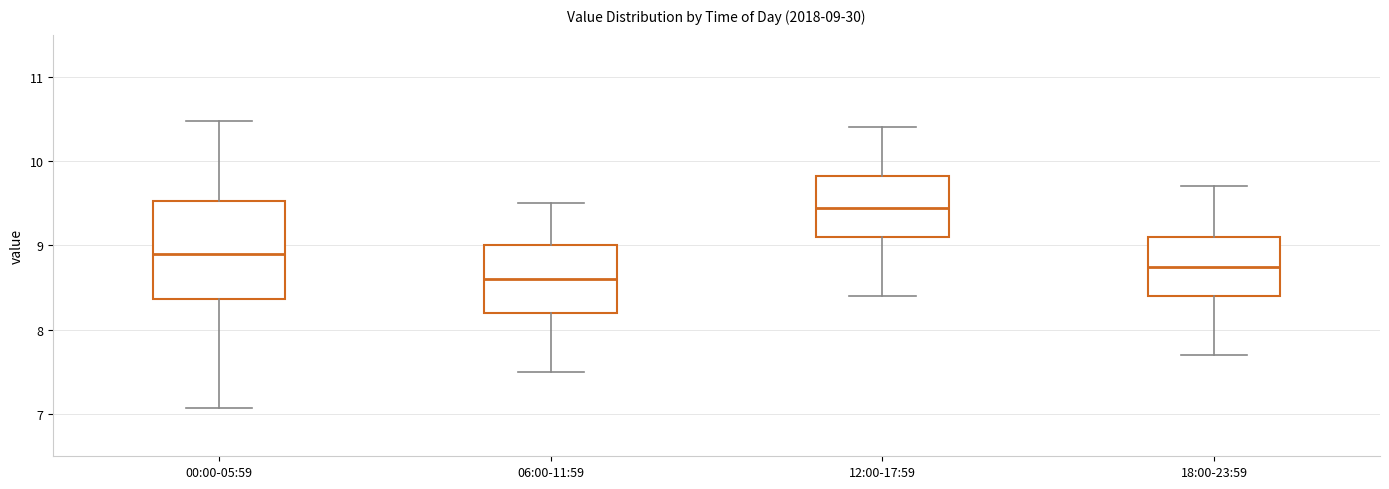

Which box is the tallest, from its lower edge to its upper edge?

00:00-05:59